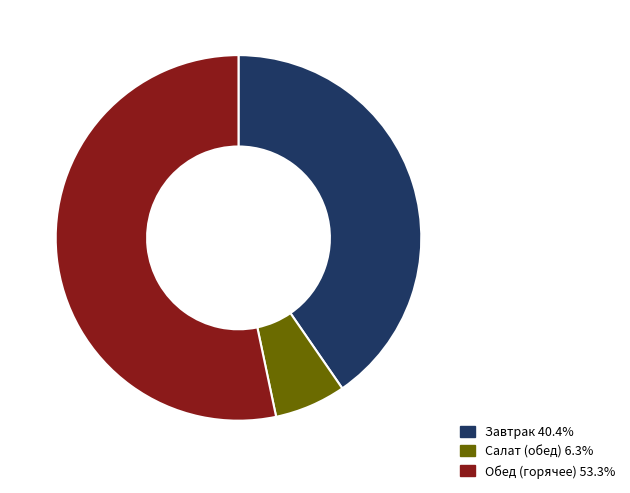

Does any single category account for the majority?

Yes